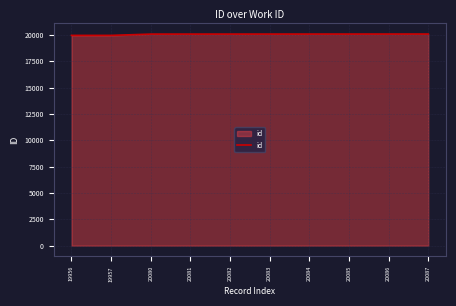

Is it true that the value at 20087 is 20087?

True